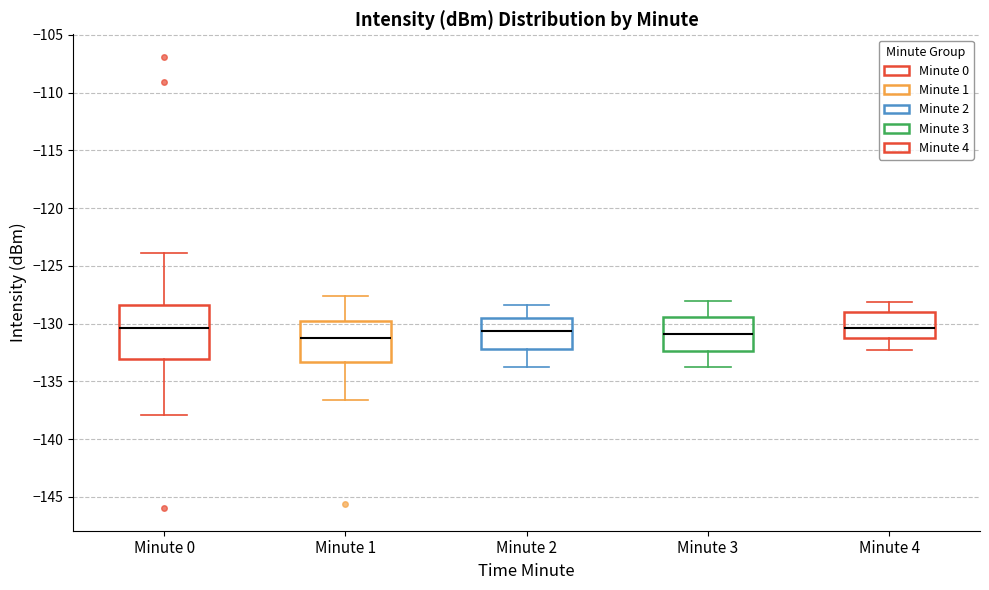

Which box is the tallest, from its lower edge to its upper edge?

Minute 0